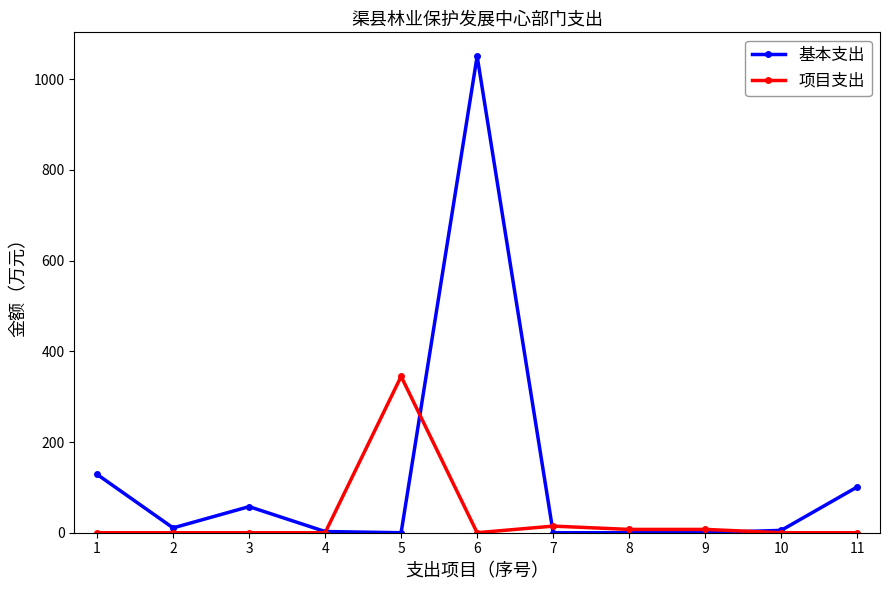

At which label does 基本支出 first exceed 5?

1